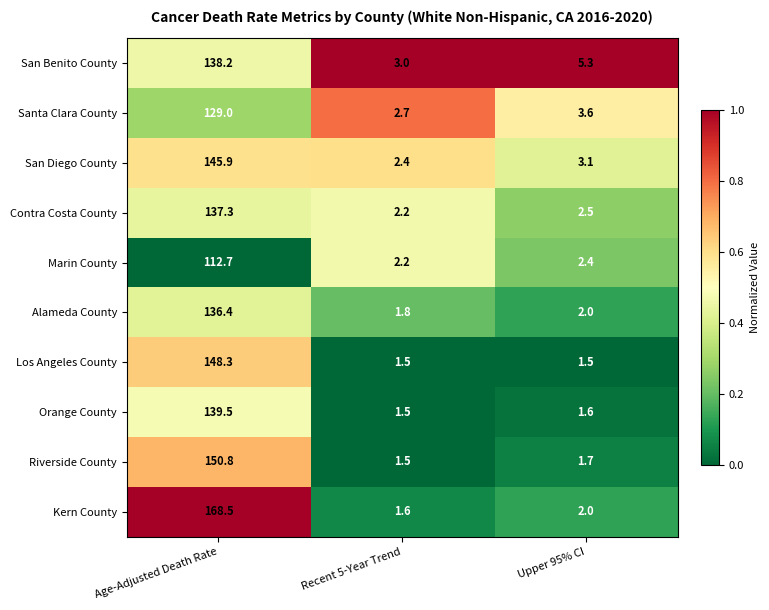

The value of Los Angeles County at Age-Adjusted Death Rate is 83.4. True or false?

False